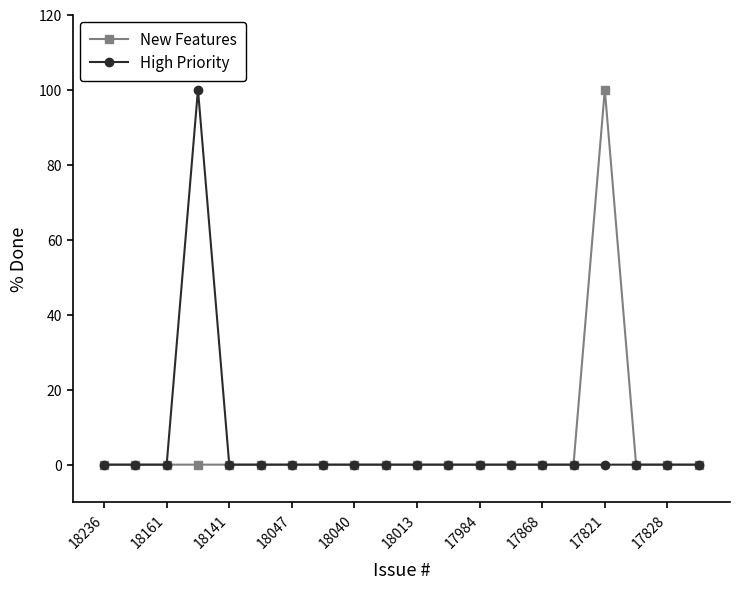

What is the highest value of the High Priority series?

100